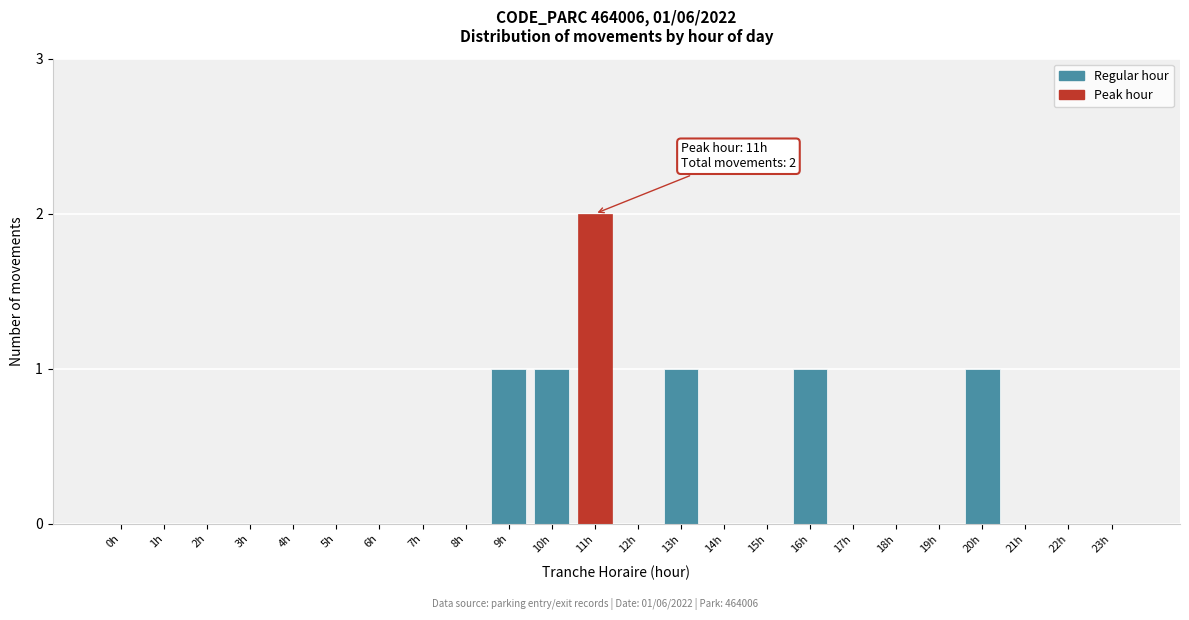

Reading left to right, list all the values displayed in this chart.

0h=0	1h=0	2h=0	3h=0	4h=0	5h=0	6h=0	7h=0	8h=0	9h=1	10h=1	11h=2	12h=0	13h=1	14h=0	15h=0	16h=1	17h=0	18h=0	19h=0	20h=1	21h=0	22h=0	23h=0